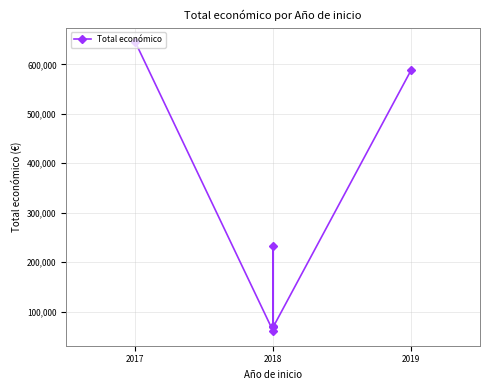

How many interior local valleys (lower than both neighbors) does the data have?

2